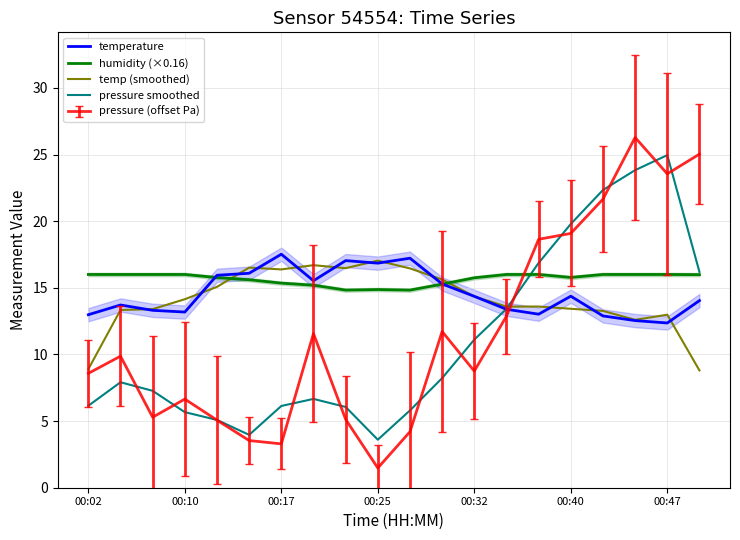

Which category has the lowest value in the temp (smoothed) series?

19